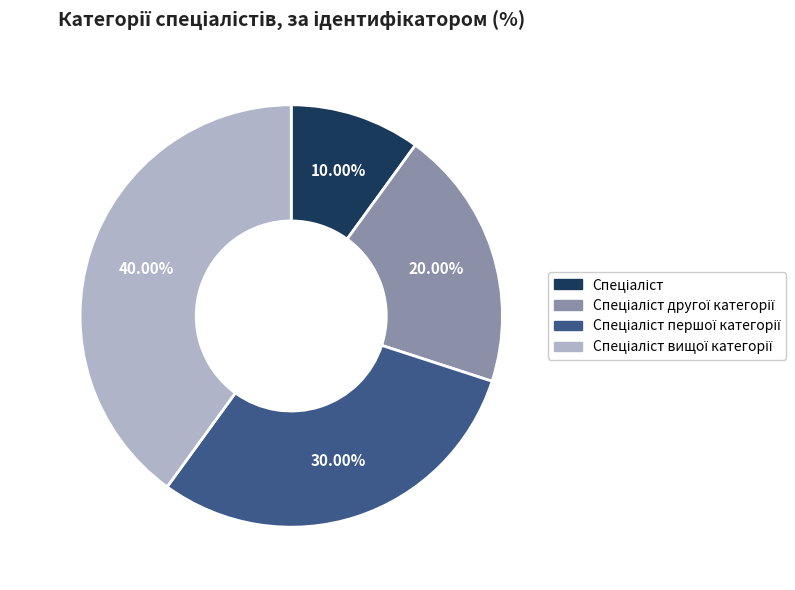

Is there any slice that represents more than half of the pie?

No